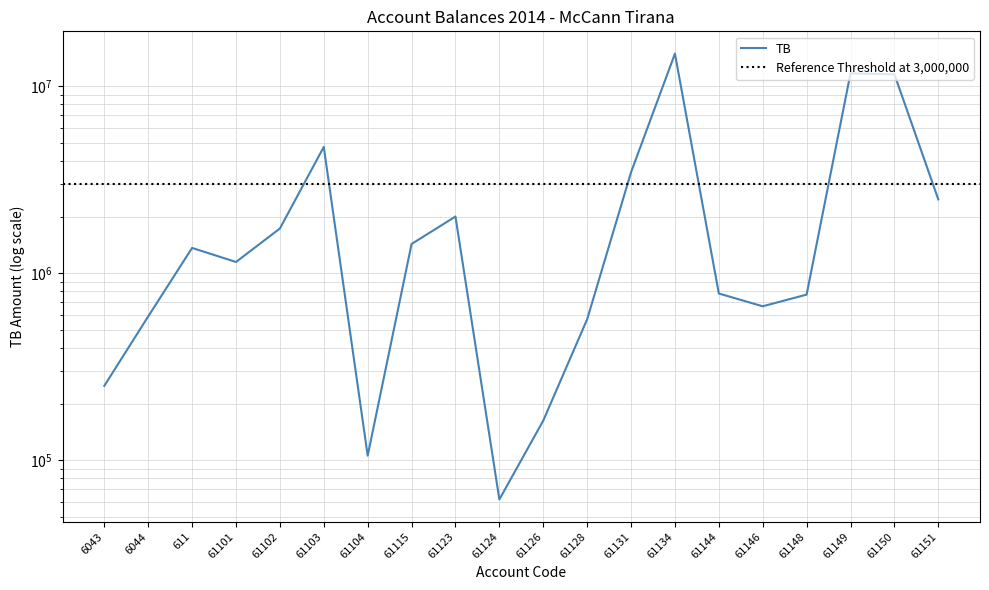

Count the number of data series in this chart.

1